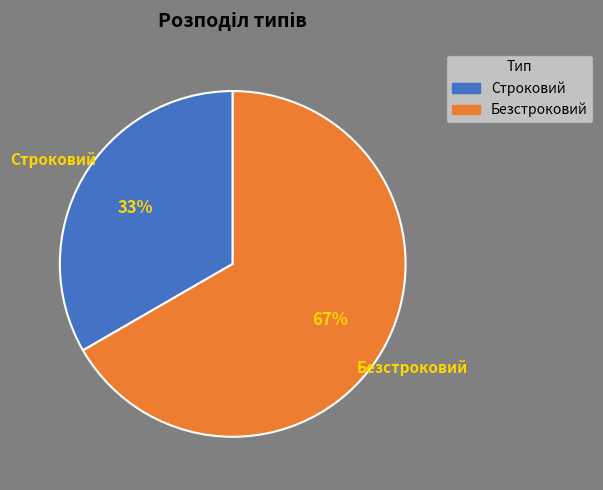

How many slices are in this pie chart?

2